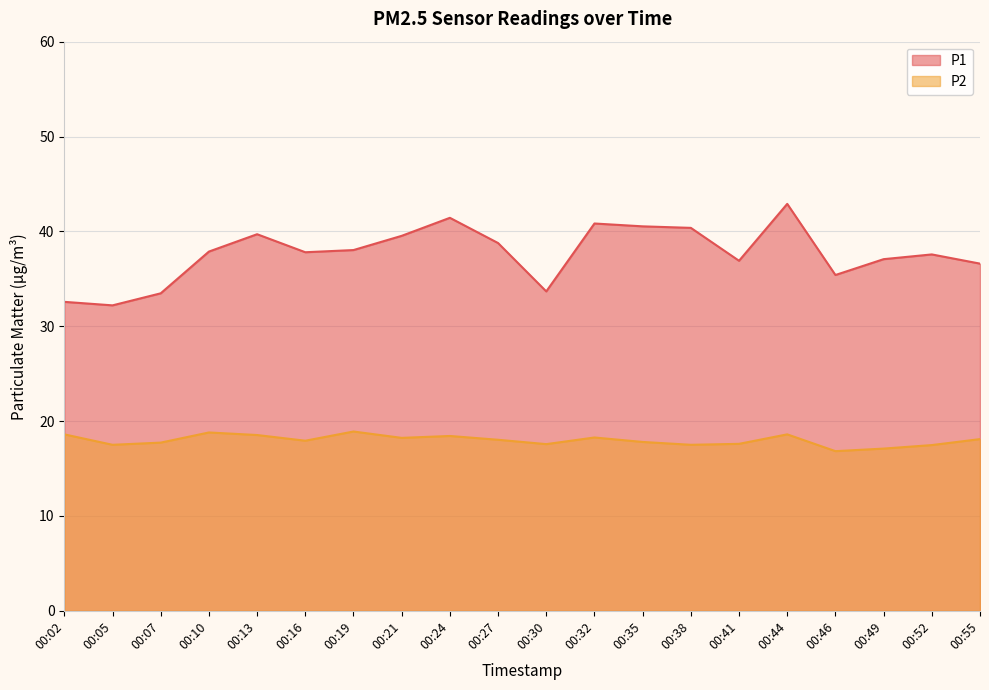

How many data points in P2 are less than 18?

10